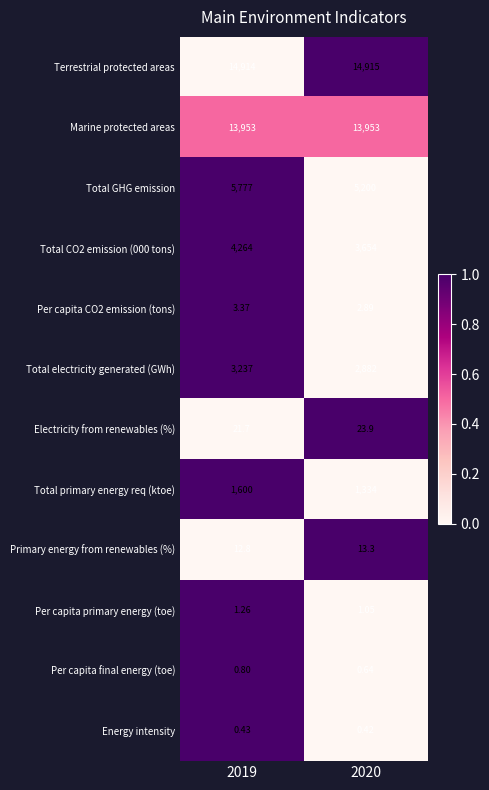

Which series has the largest total across all categories?

Terrestrial protected areas